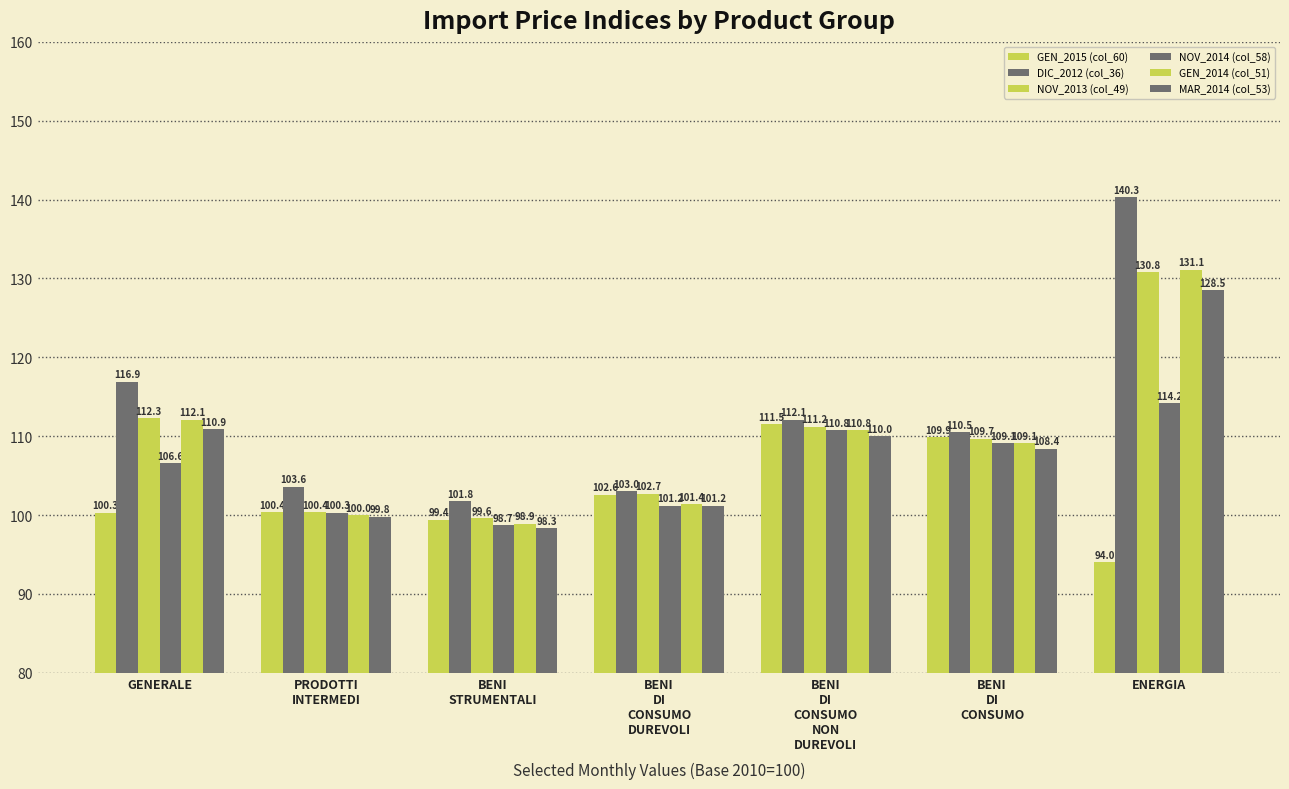

Does the chart contain any negative values?

No